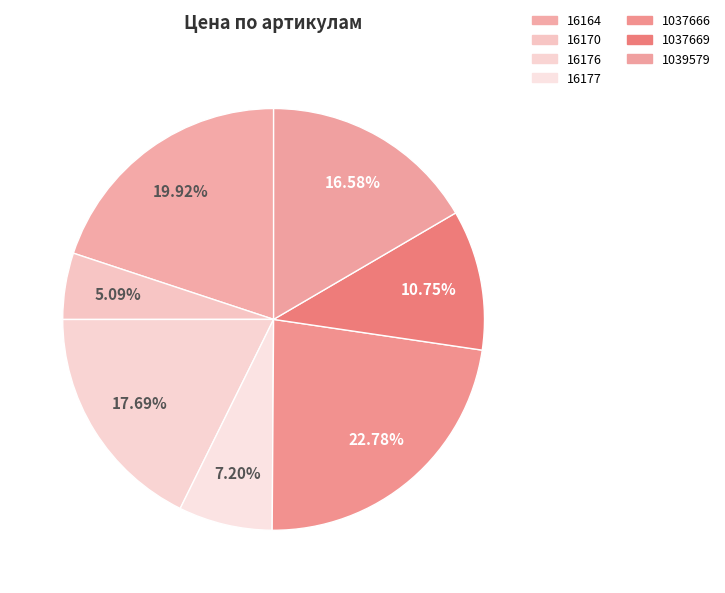

How many segments does this pie chart have?

7